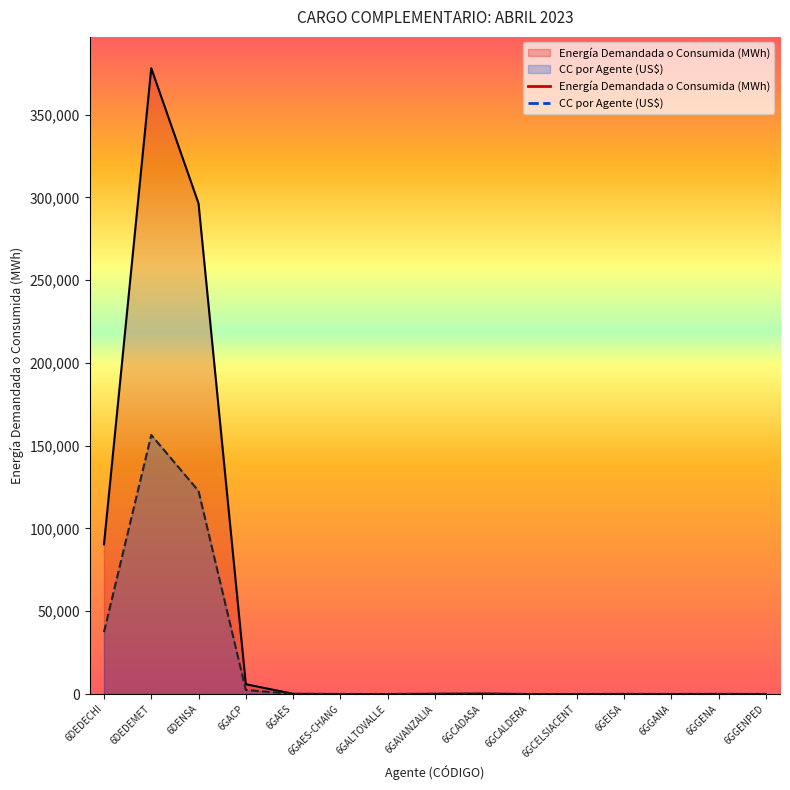

Where is Energía Demandada o Consumida (MWh) nearest to the value 189016?

6DEDECHI